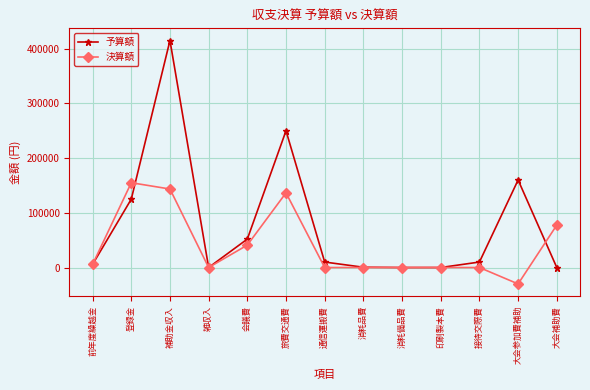

Where is the first local minimum for 予算額?

雑収入